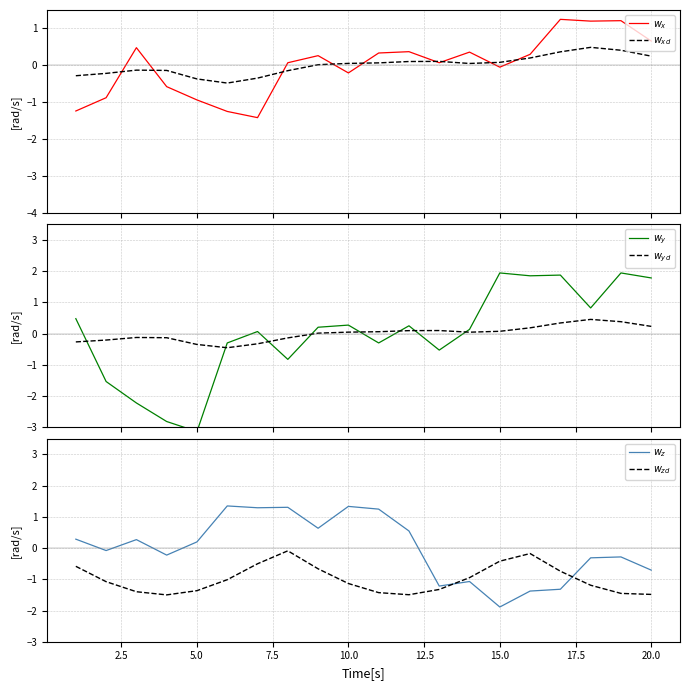

Which series has the largest total across all categories?

$w_{xd}$